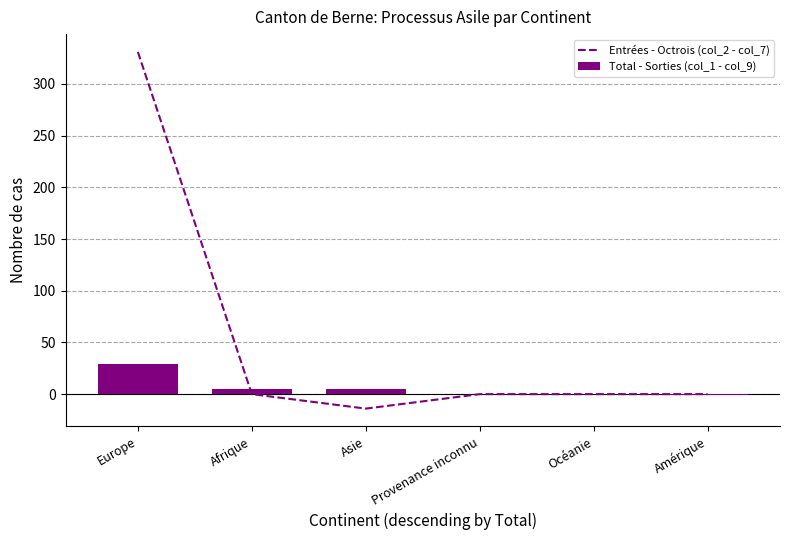

Reading left to right, what are all the values shown in this chart?

Entrées - Octrois (col_2 - col_7): Europe=331	Afrique=0	Asie=-14	Provenance inconnu=0	Océanie=0	Amérique=0
Total - Sorties (col_1 - col_9): Europe=29	Afrique=5	Asie=5	Provenance inconnu=0	Océanie=0	Amérique=-1